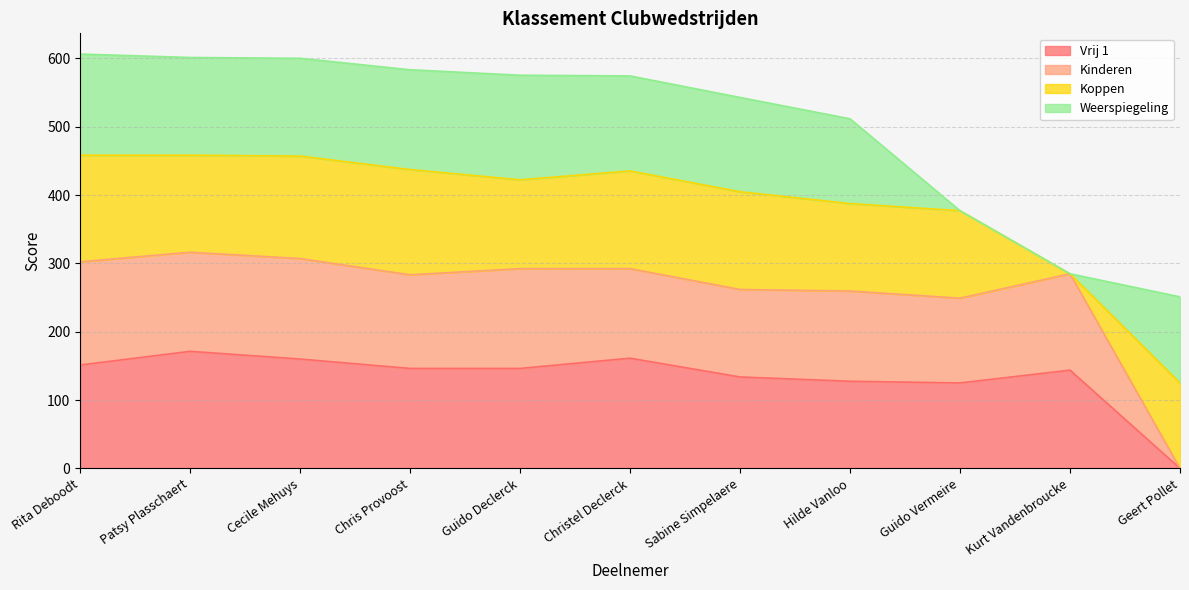

Is it true that Vrij 1 equals 37.4 at Cecile Mehuys?

False